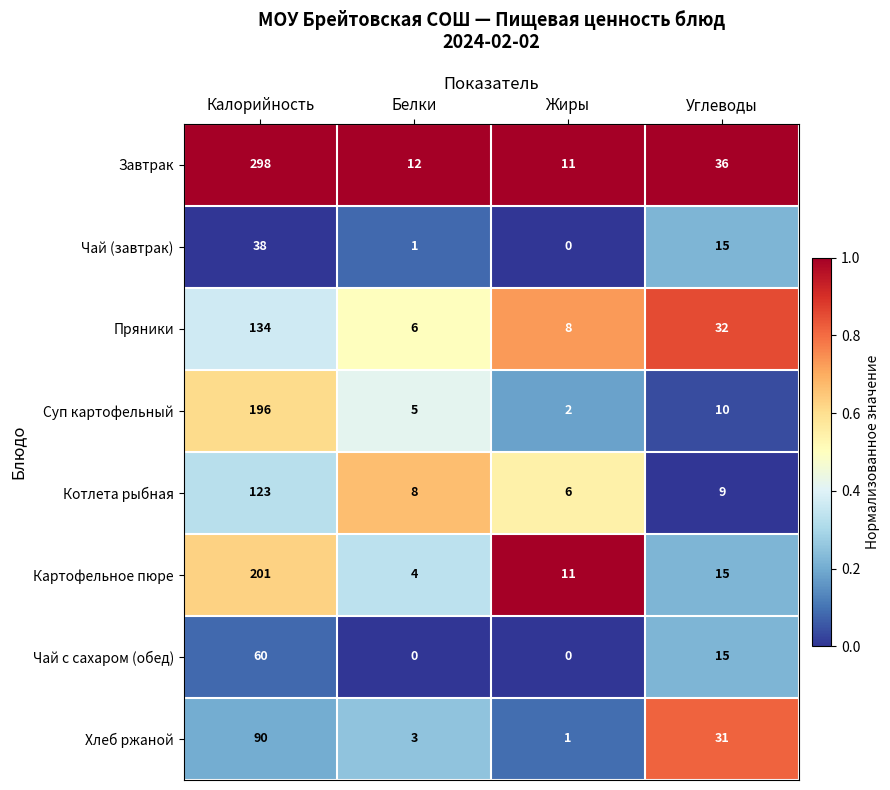

At Калорийность, list the series in order from largest to smallest.

Завтрак, Картофельное пюре, Суп картофельный, Пряники, Котлета рыбная, Хлеб ржаной, Чай с сахаром (обед), Чай (завтрак)